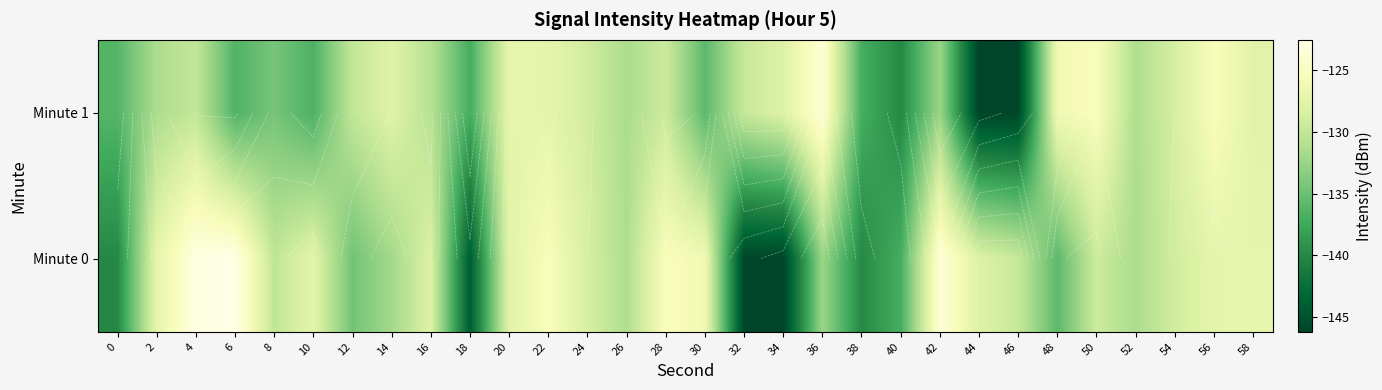

List the labels in order of Minute 1 value, smallest first.

44, 46, 40, 18, 38, 10, 6, 0, 30, 8, 42, 26, 2, 52, 16, 12, 4, 32, 28, 24, 54, 34, 14, 58, 22, 20, 48, 56, 50, 36